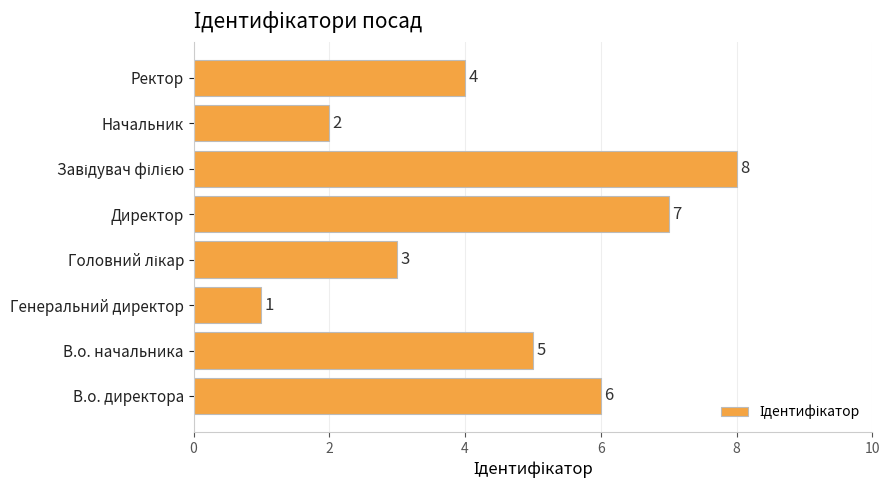

Reading top to bottom, list all the values displayed in this chart.

4	2	8	7	3	1	5	6